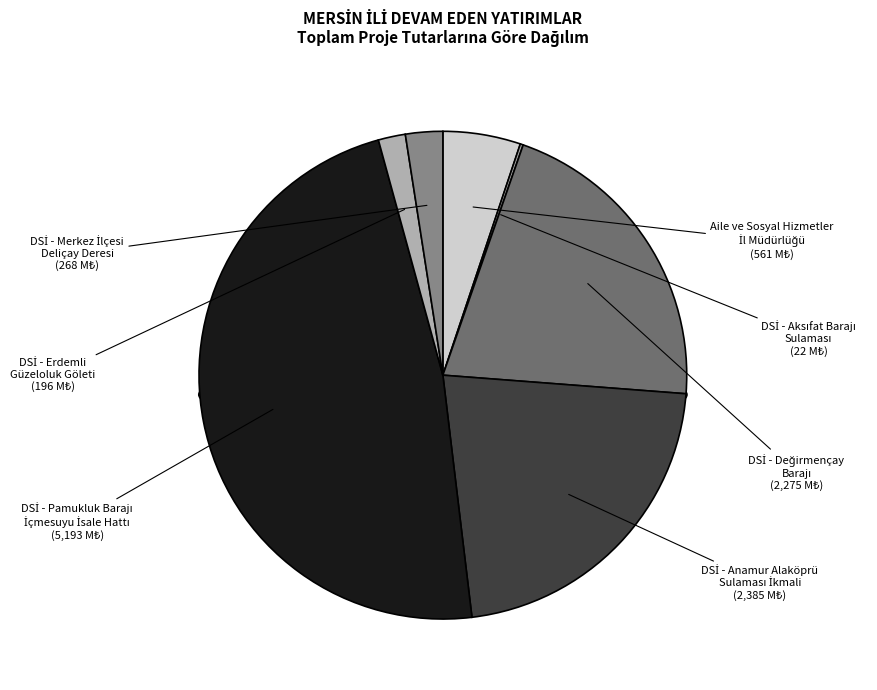

Approximately how many times larger is the value at DSİ - Anamur Alaköprü
Sulaması İkmali compared to DSİ - Pamukluk Barajı
İçmesuyu İsale Hattı?

0.5